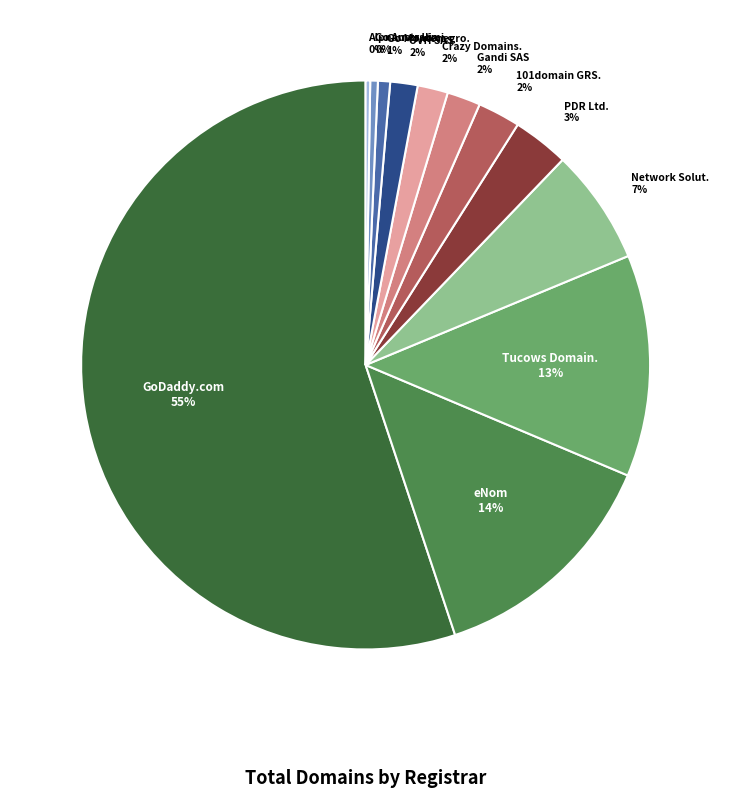

To the nearest percent, what is the average slice percentage?

8%